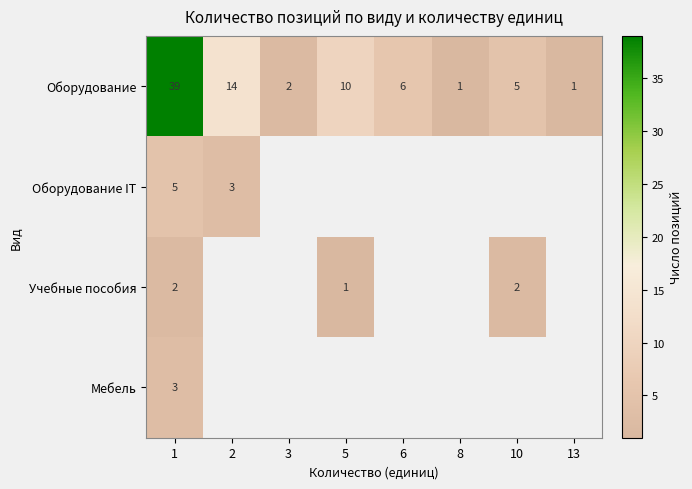

What is the difference between the highest and lowest values at 10?

3.0